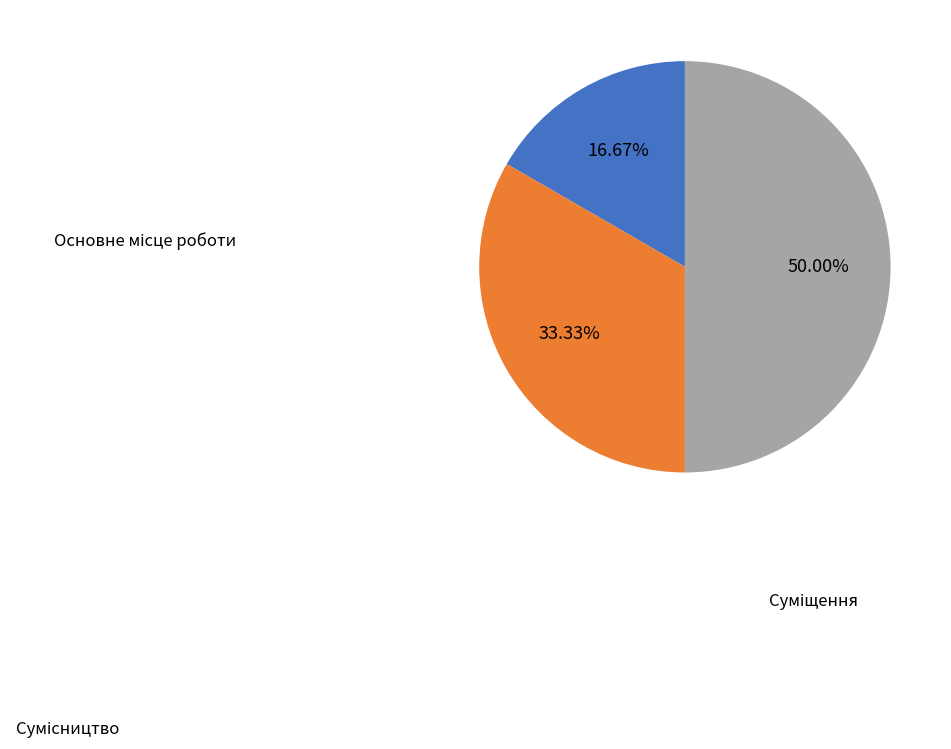

How many segments does this pie chart have?

3